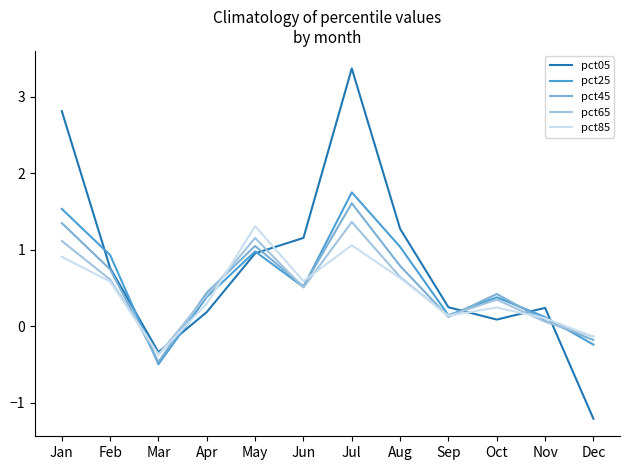

What is the total value across all series at Oct?

1.5